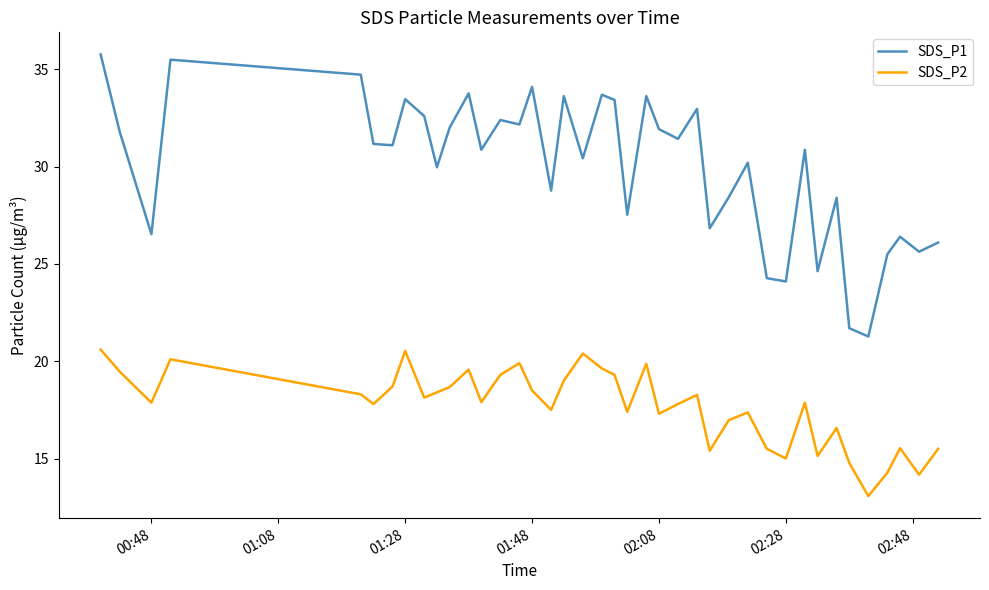

True or false: SDS_P1 and SDS_P2 cross at least once.

False